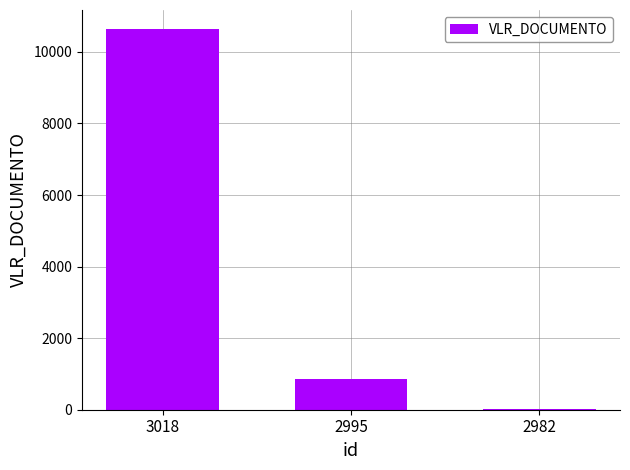

What is the sum of all values?

11523.9